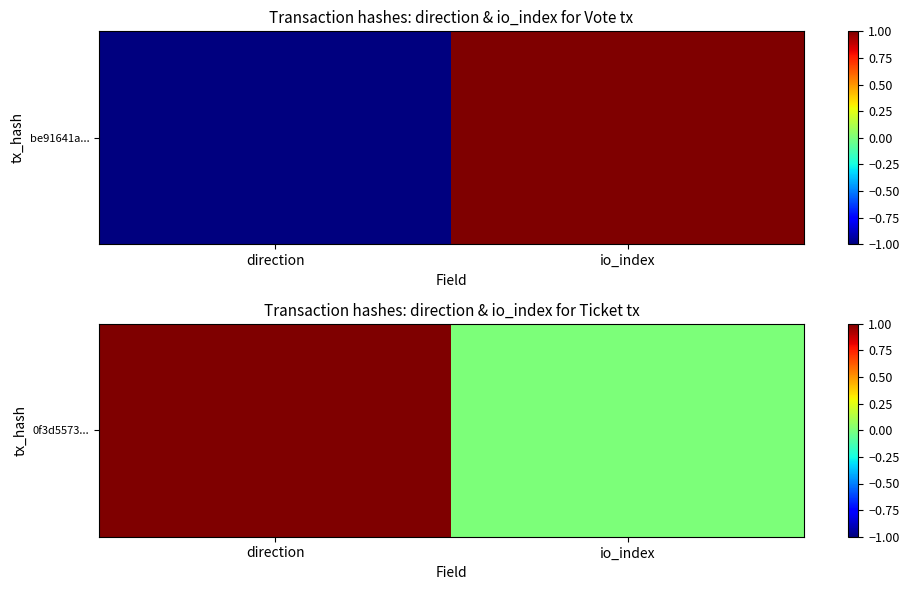

What is the change in value from direction to io_index?

-1